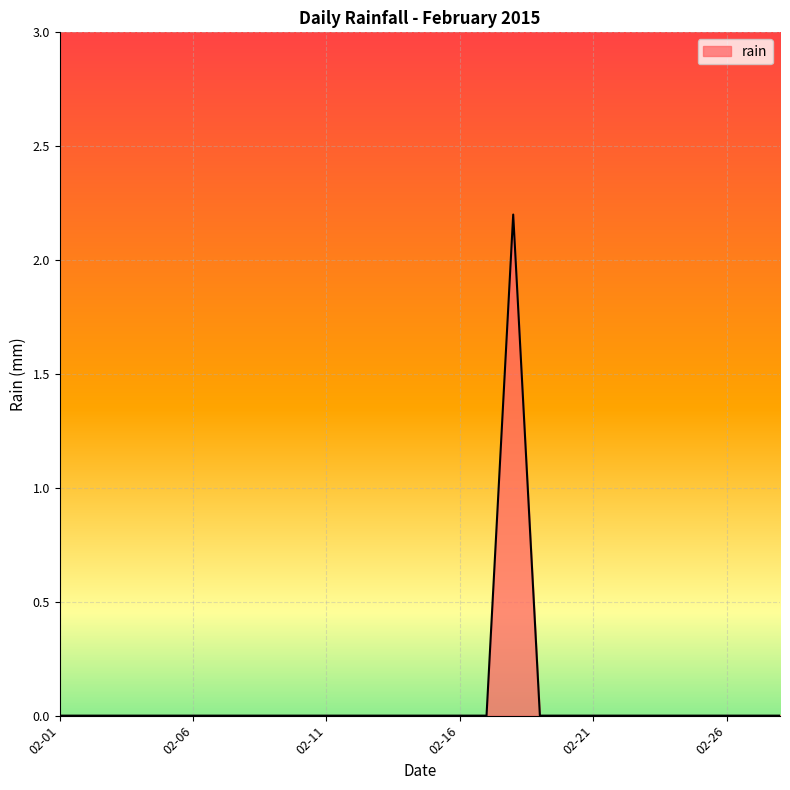

What is the maximum value shown in the chart?

2.2